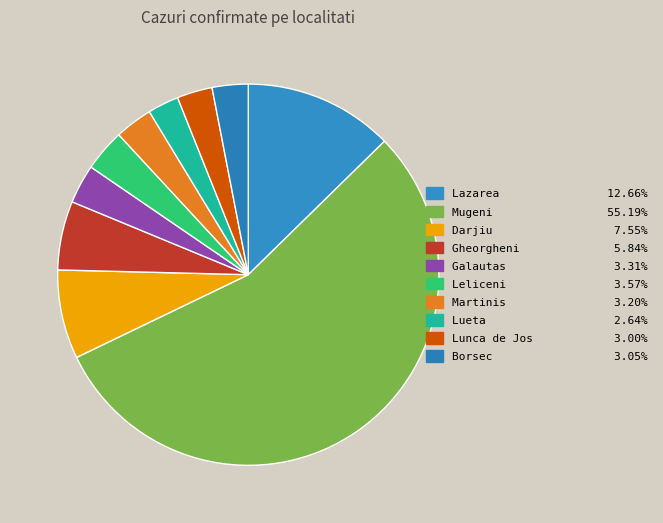

Count the number of slices in the pie.

10